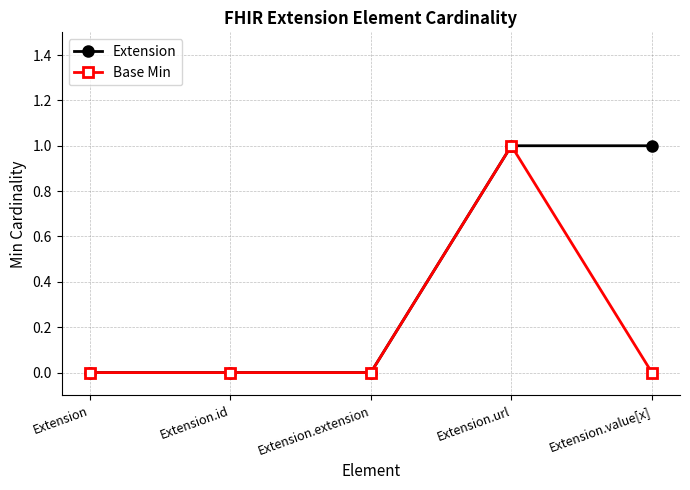

Count the number of categories in the chart.

5